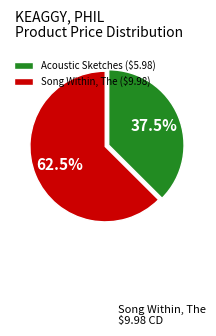

What percentage is NOT represented by Song Within, The ($9.98)?

37.5%